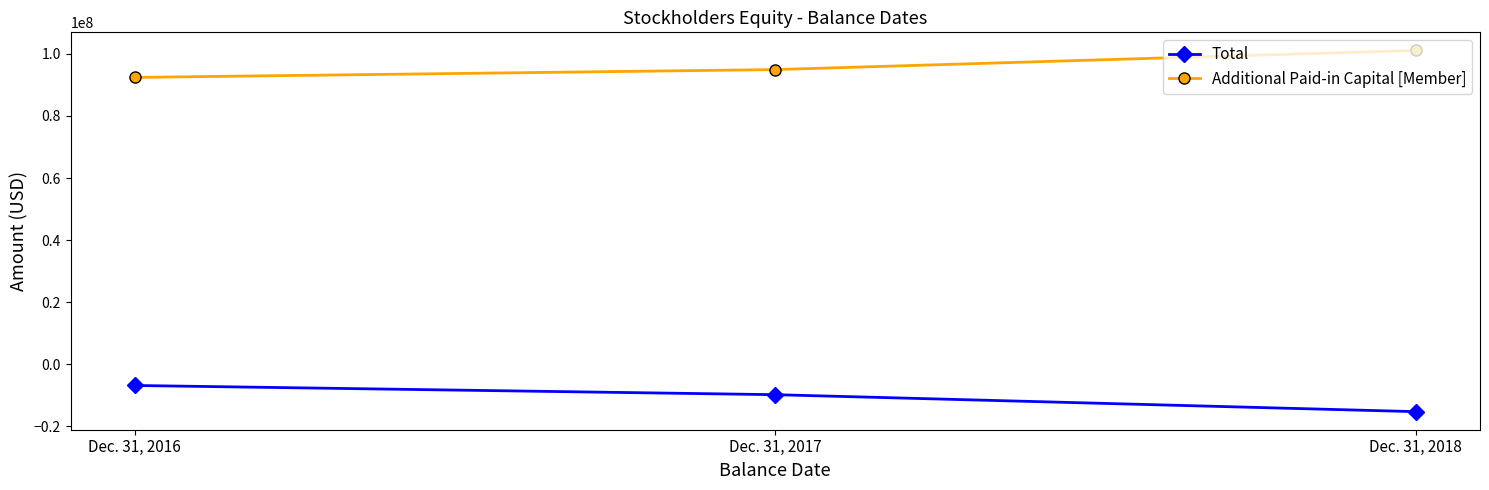

List the series in order of their overall mean, lowest first.

Total, Additional Paid-in Capital [Member]